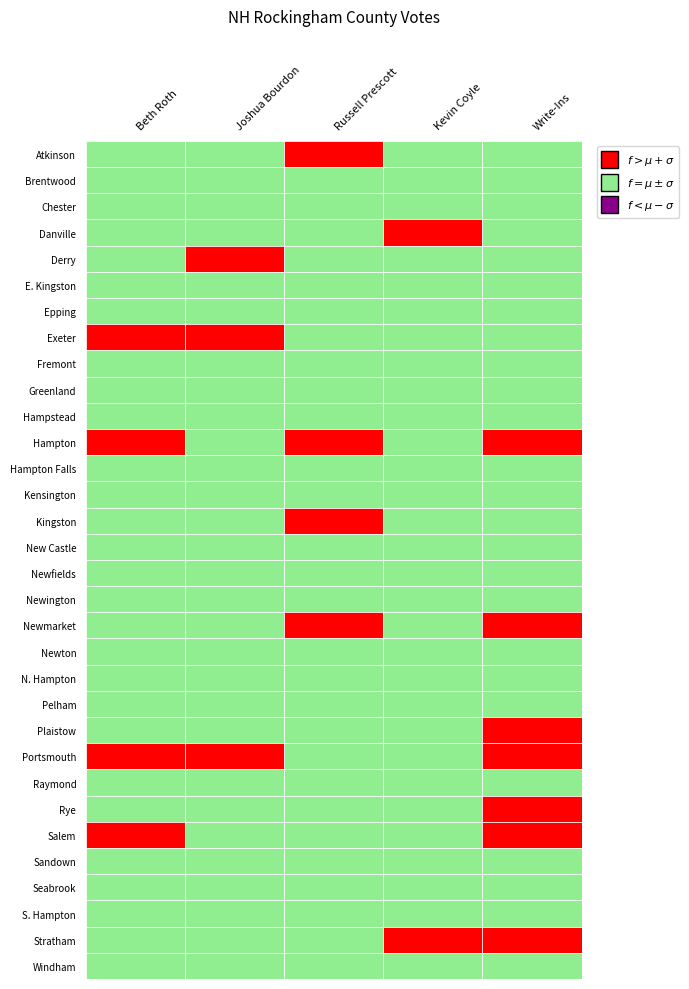

What is the difference between the maximum and minimum values in the Fremont series?

103